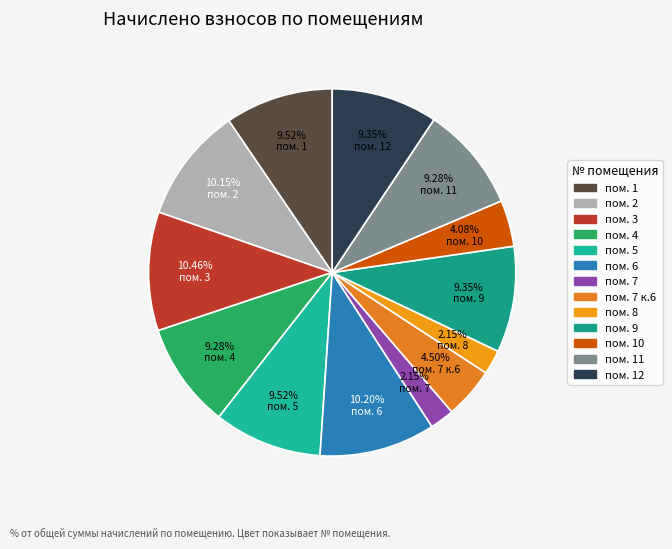

How many segments does this pie chart have?

13